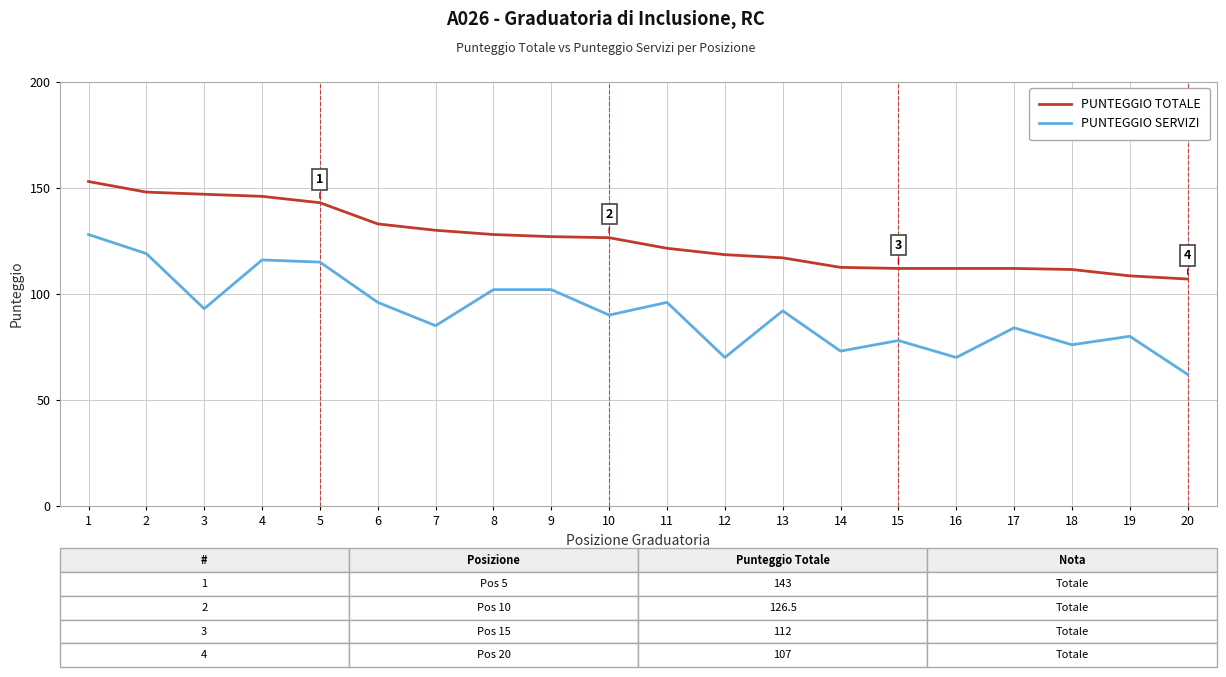

True or false: PUNTEGGIO TOTALE and PUNTEGGIO SERVIZI intersect in this chart.

False